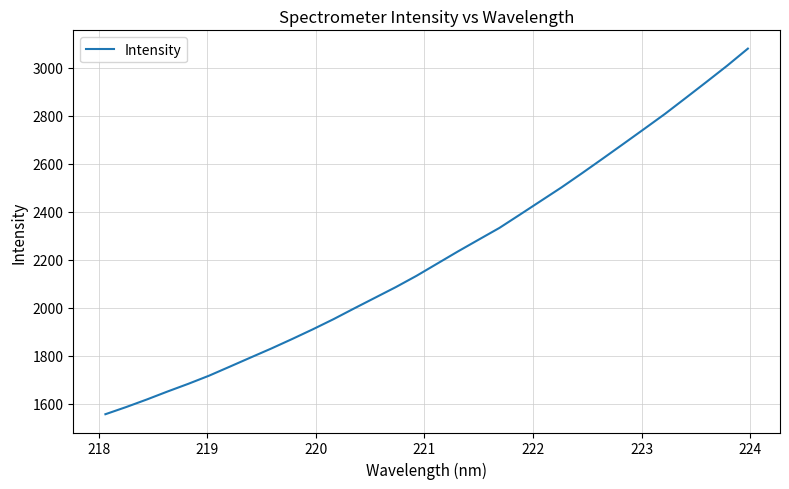

What is the greatest value displayed?

3080.4